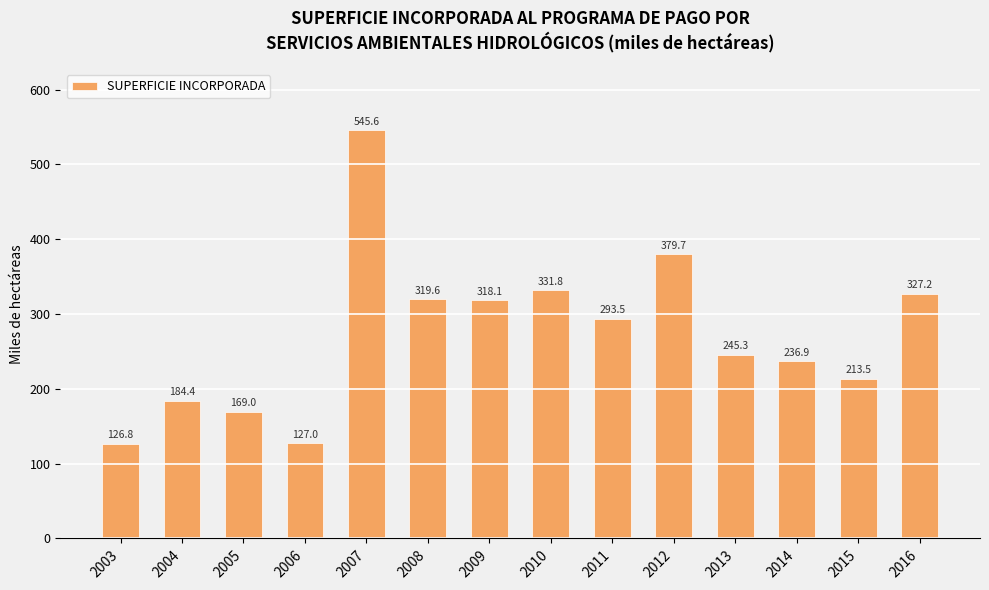

What is the difference between the maximum and minimum values?

418.8